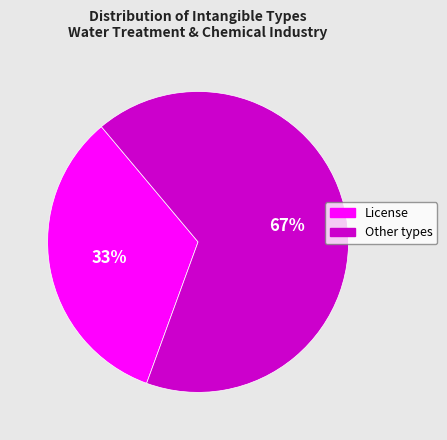

Is there any slice that represents more than half of the pie?

Yes